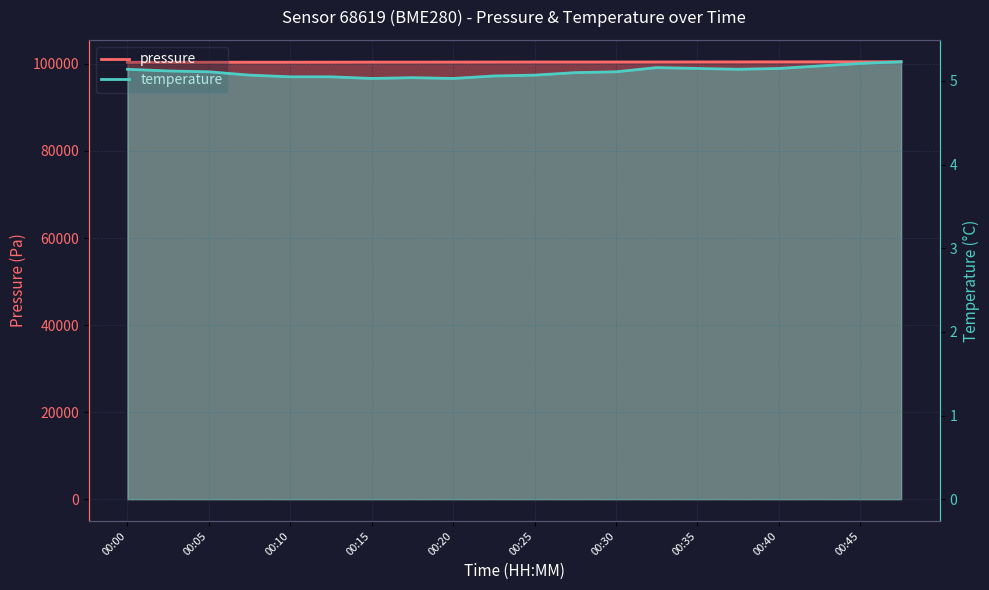

What are all the series names shown in the legend?

pressure, temperature